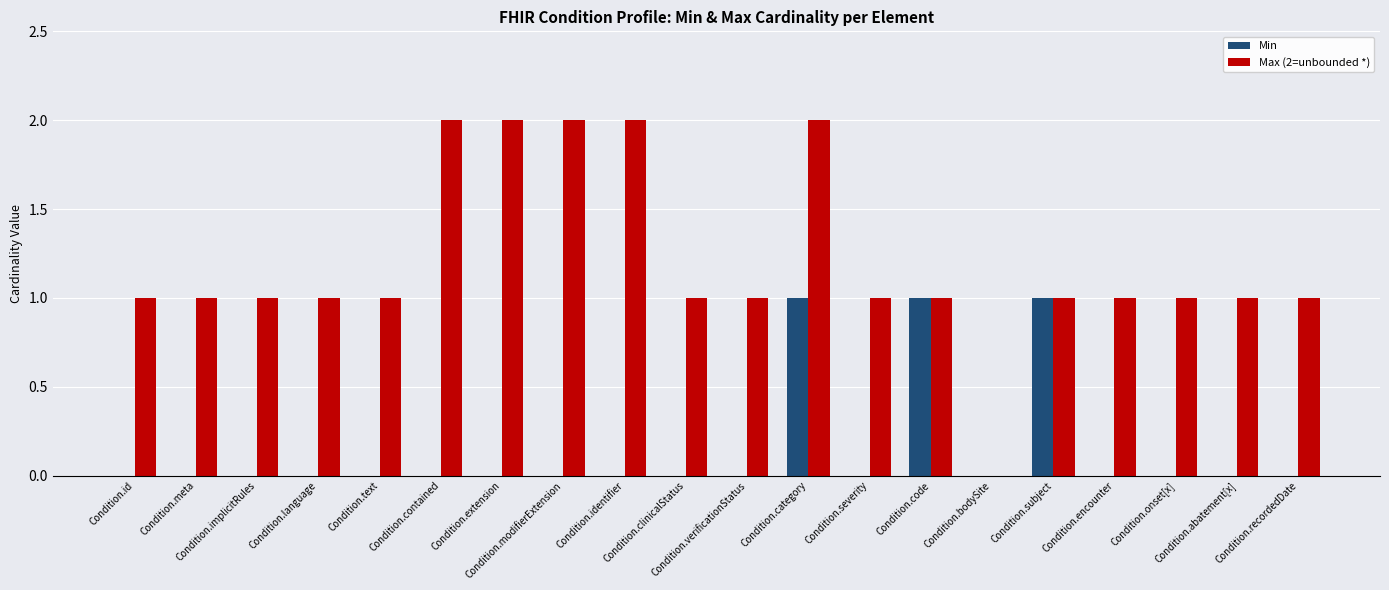

The Min series shows 0 at Condition.encounter. True or false?

False